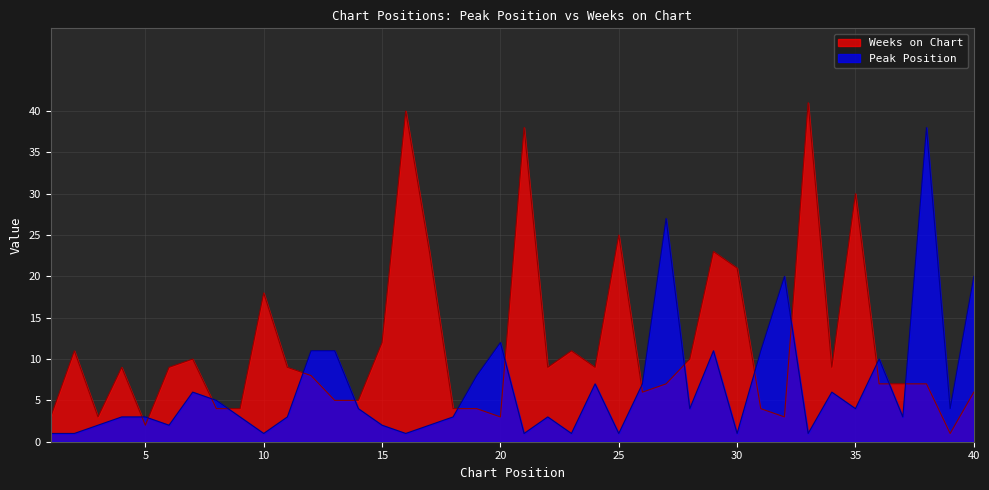

Which series has the widest spread of values?

Weeks on Chart